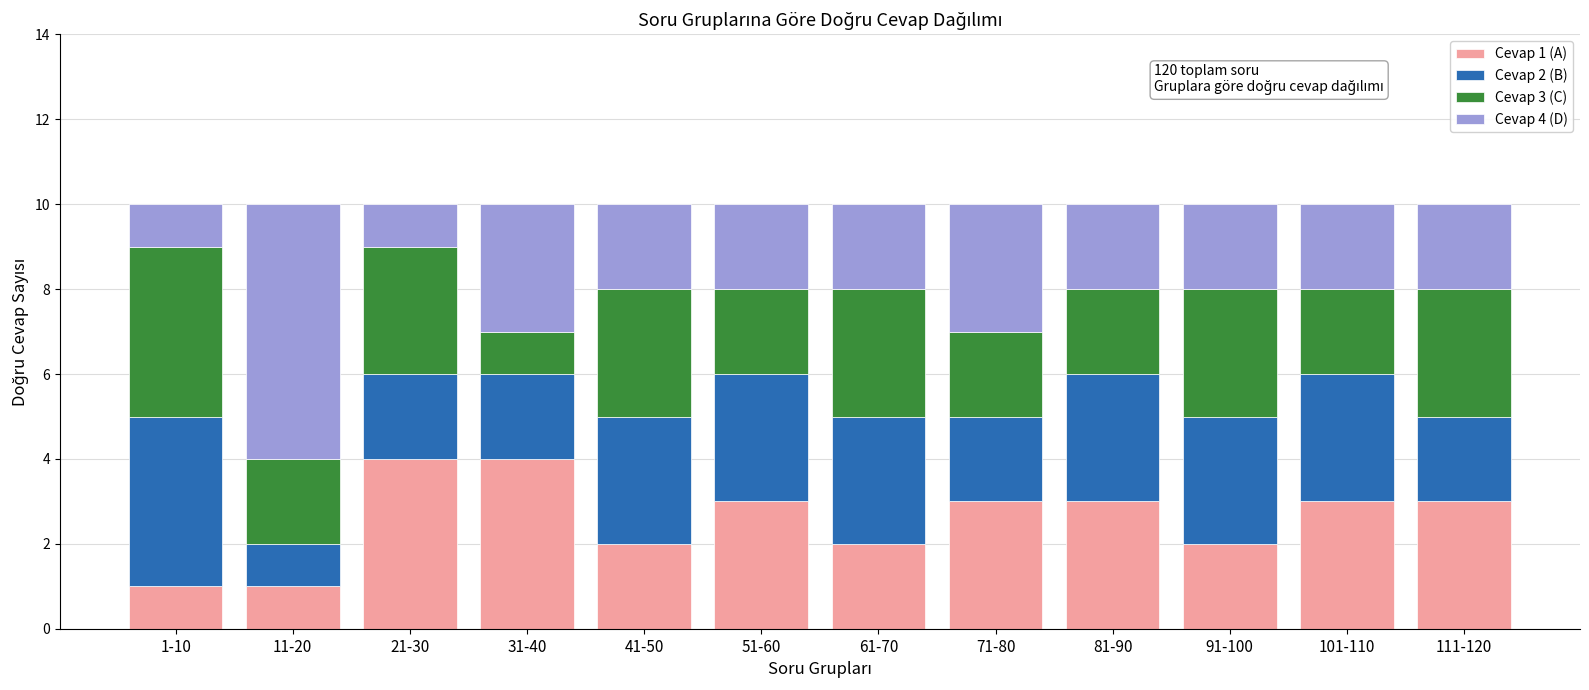

Is it true that Cevap 1 (A) equals 2 at 61-70?

True